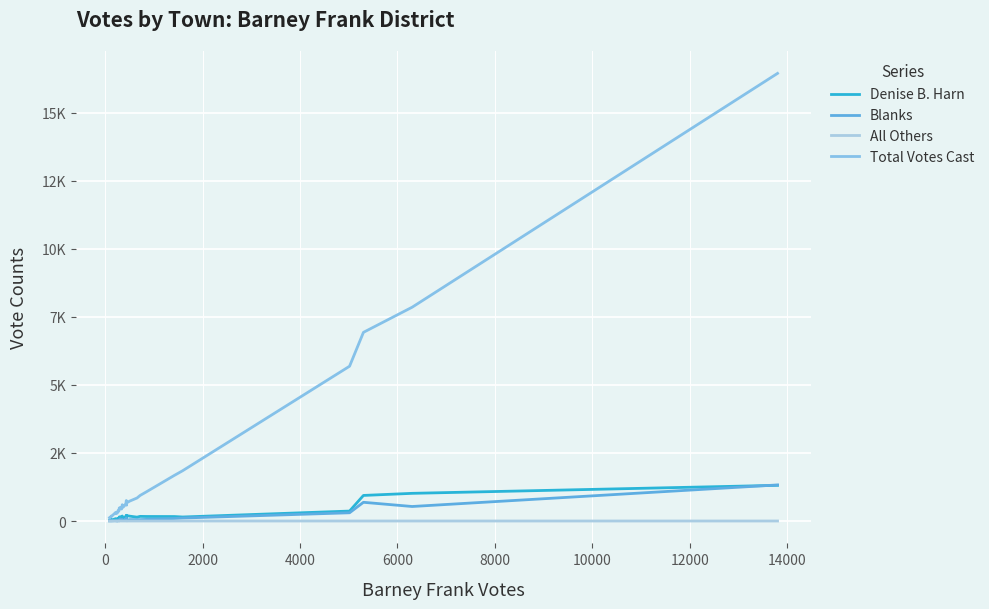

True or false: Total Votes Cast and All Others intersect in this chart.

False